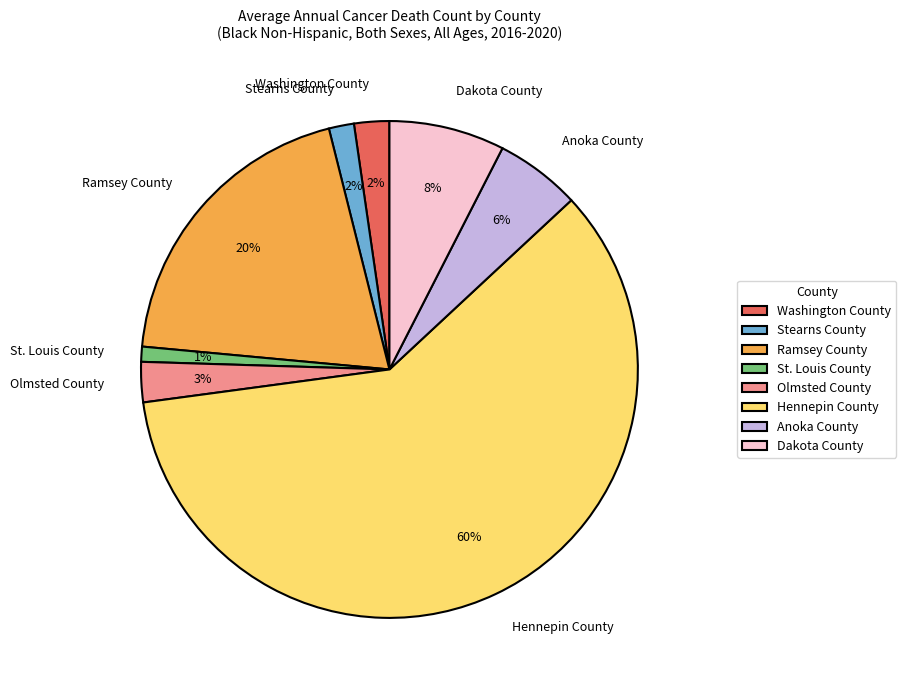

The Hennepin County slice represents 52% of the pie. True or false?

False